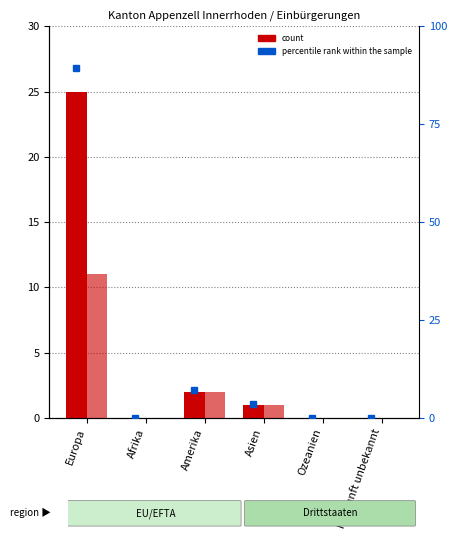

True or false: Total Einbürgerungen has a value of 1 at Asien.

True